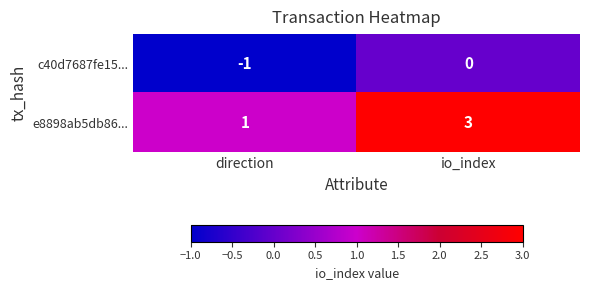

The value of e8898ab5db86... at direction is 1. True or false?

True